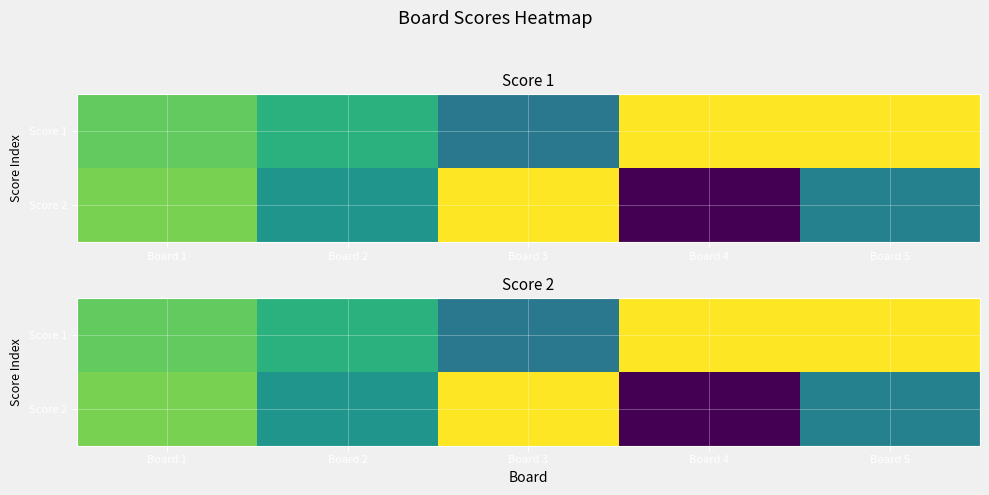

At Board 5, list the series in order from smallest to largest.

Score 2, Score 1